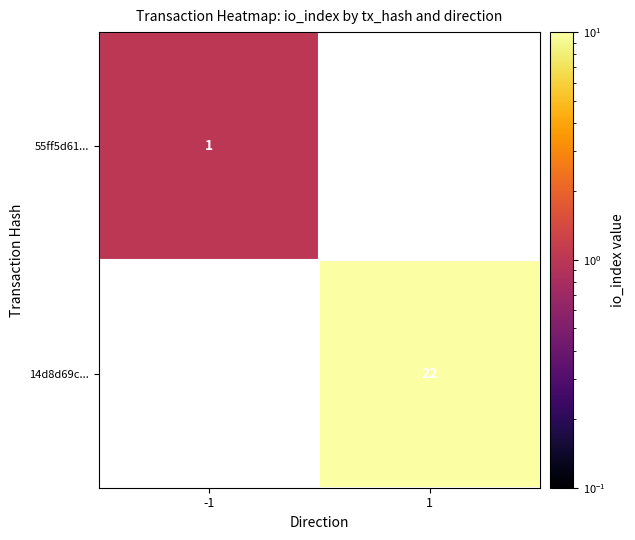

At how many categories does at least one series exceed 14?

1